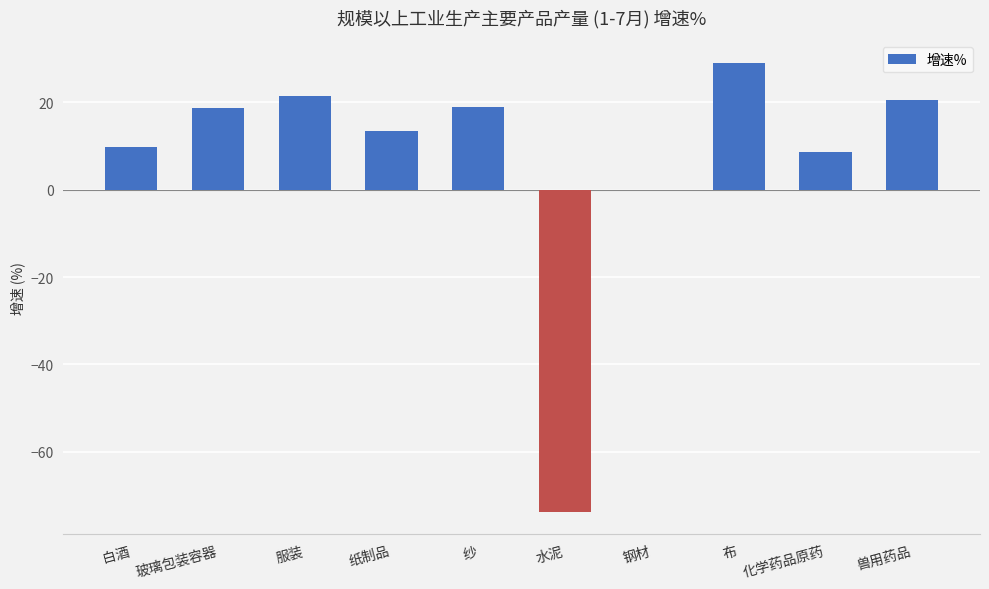

Are the bars horizontal?

No